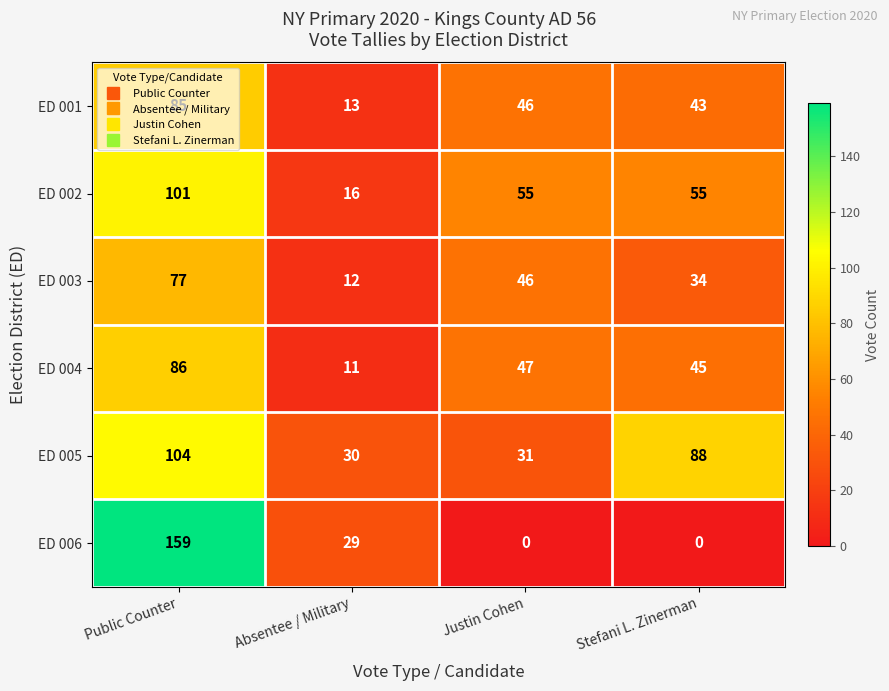

Rank the series by their maximum value, from highest to lowest.

ED 006, ED 005, ED 002, ED 004, ED 001, ED 003